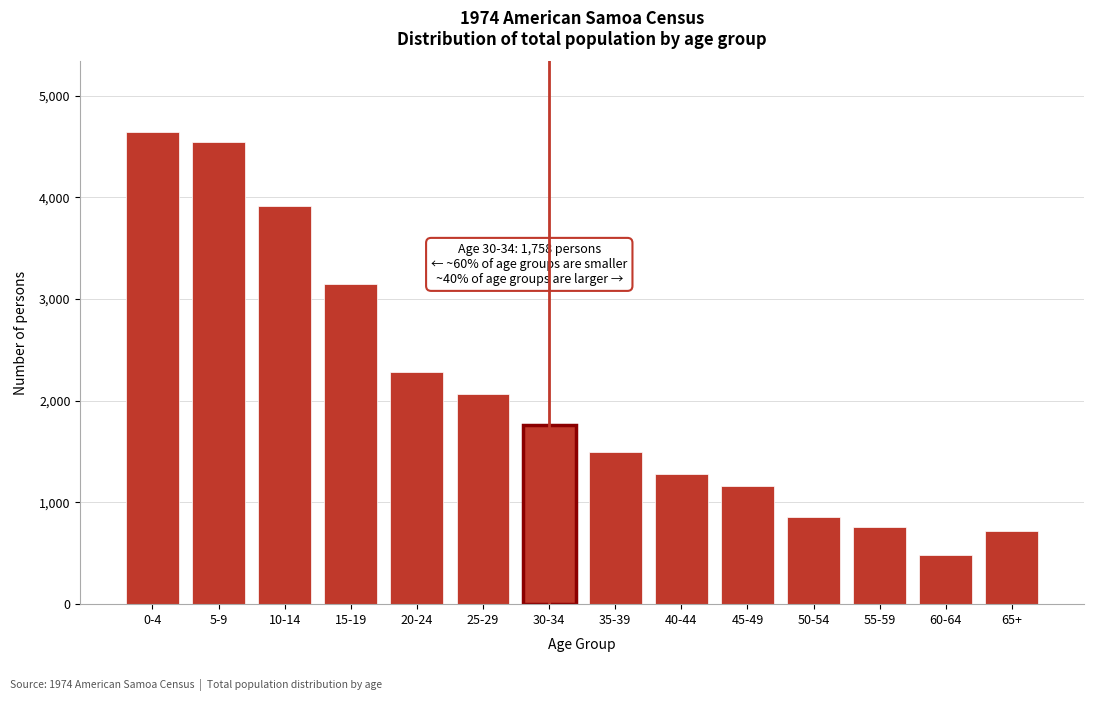

Reading left to right, what are all the values shown in this chart?

0-4=4640	5-9=4545	10-14=3911	15-19=3146	20-24=2287	25-29=2071	30-34=1758	35-39=1492	40-44=1281	45-49=1160	50-54=857	55-59=754	60-64=483	65+=718